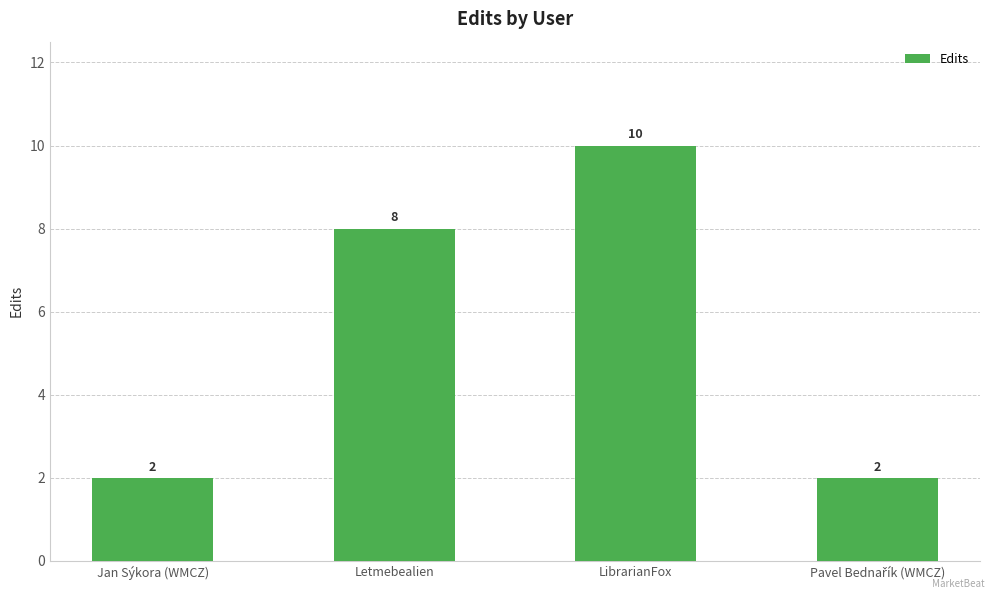

At which category does the chart reach its peak across all series?

LibrarianFox